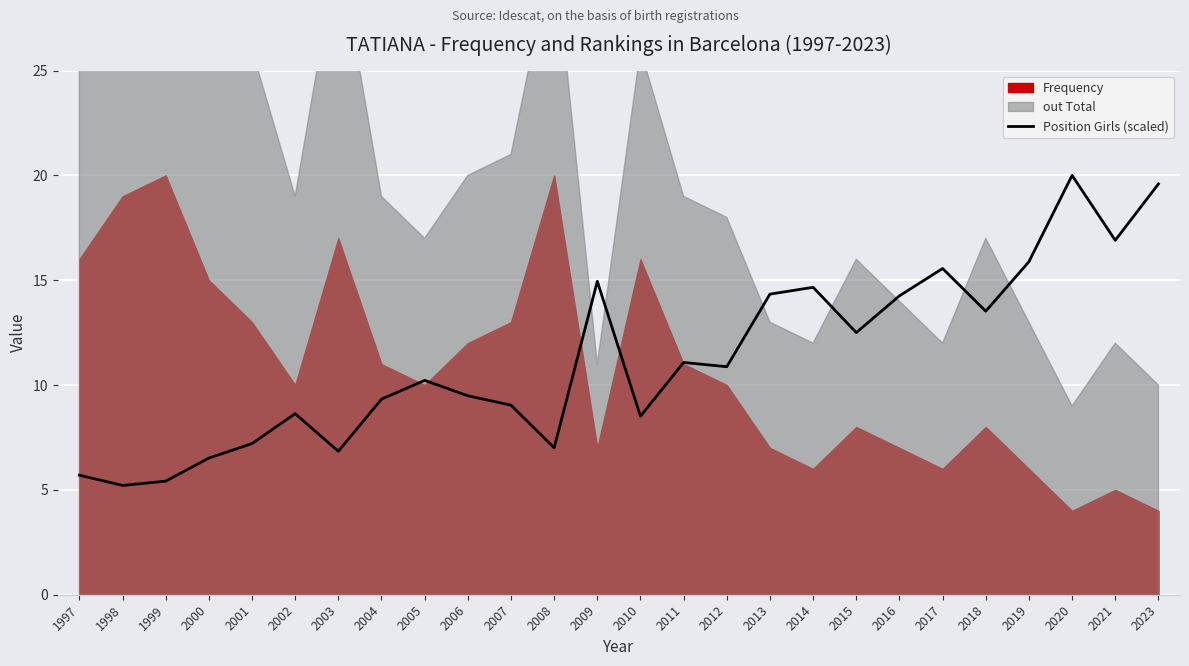

What is the difference between the second highest and minimum values?

14.4